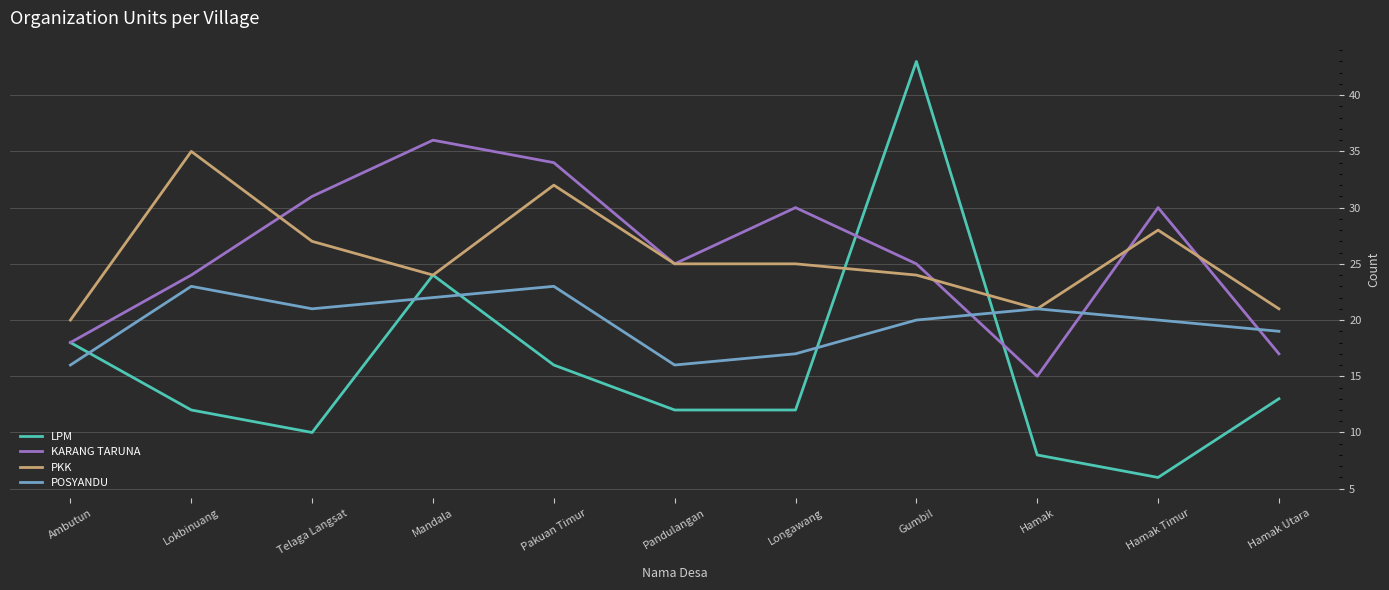

What is the sum of all POSYANDU values?

218